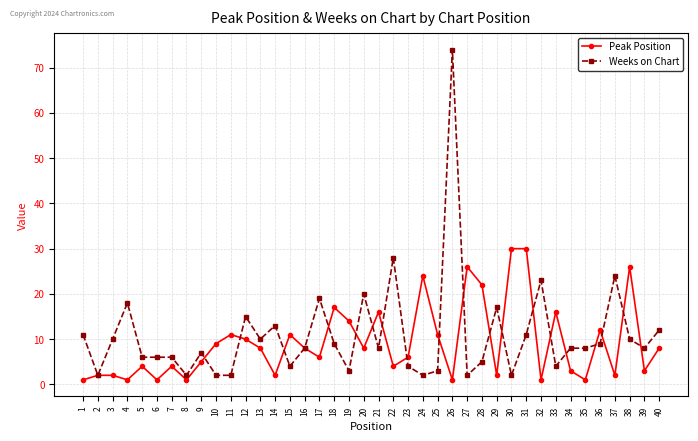

True or false: Weeks on Chart and Peak Position cross at least once.

True